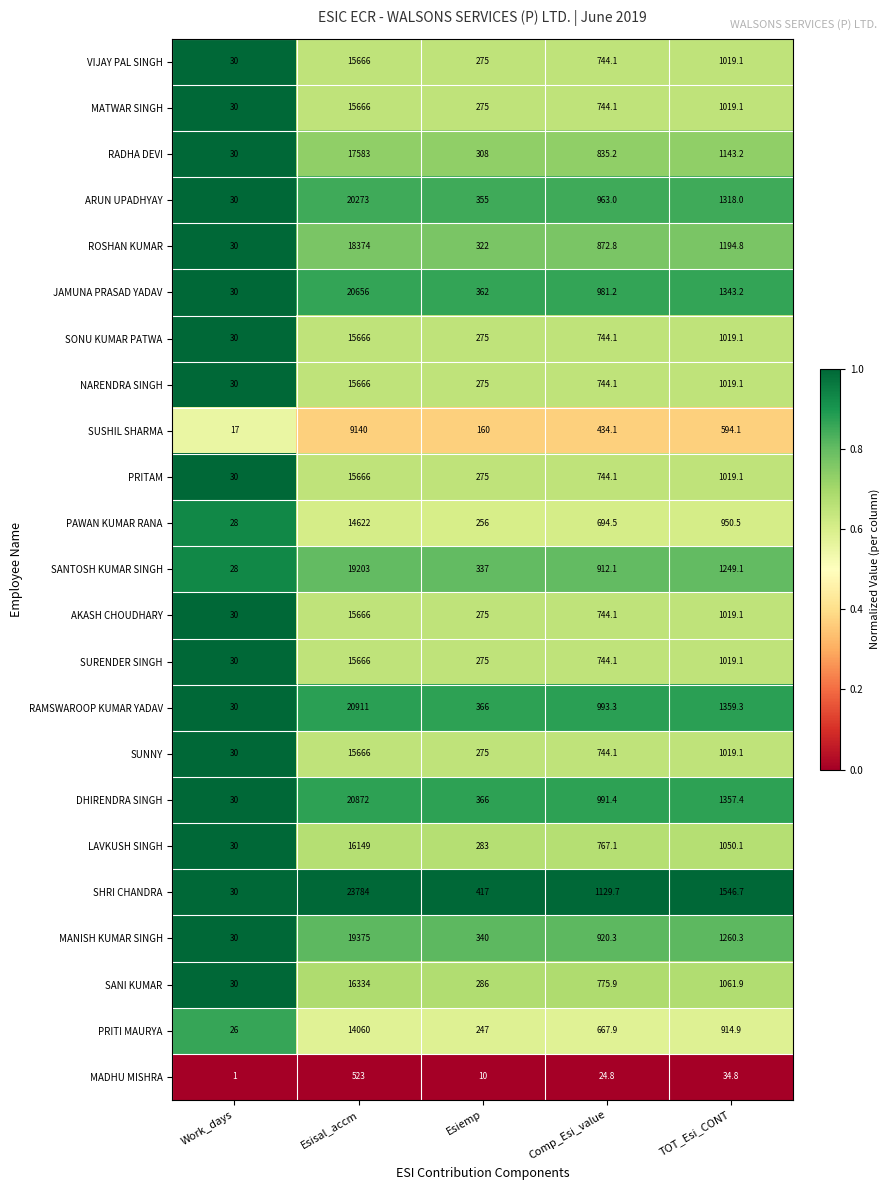

What is the greatest value displayed?

23784.0